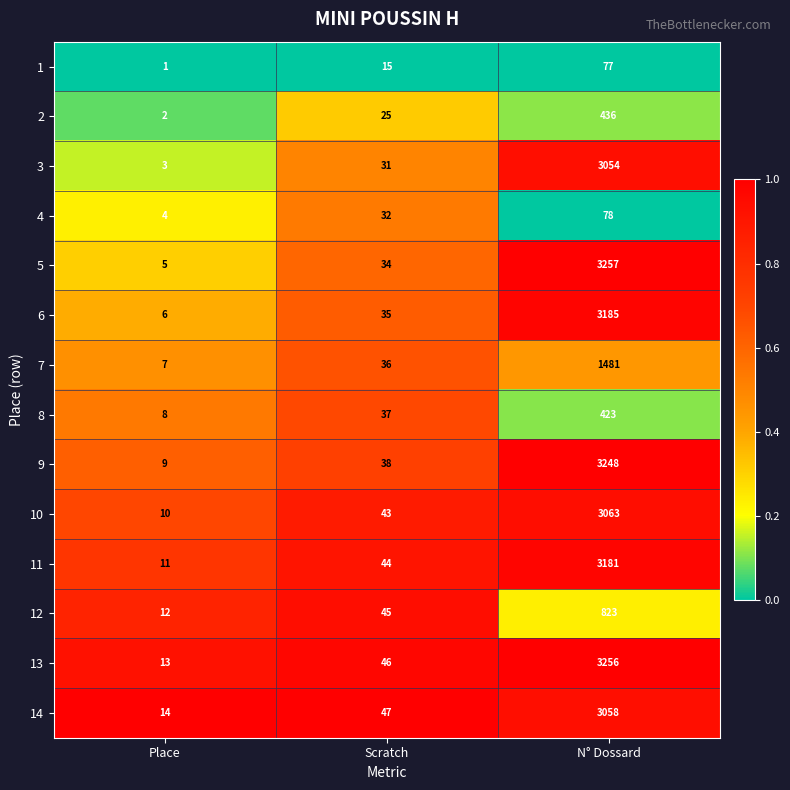

What is the maximum value for 7?

1481